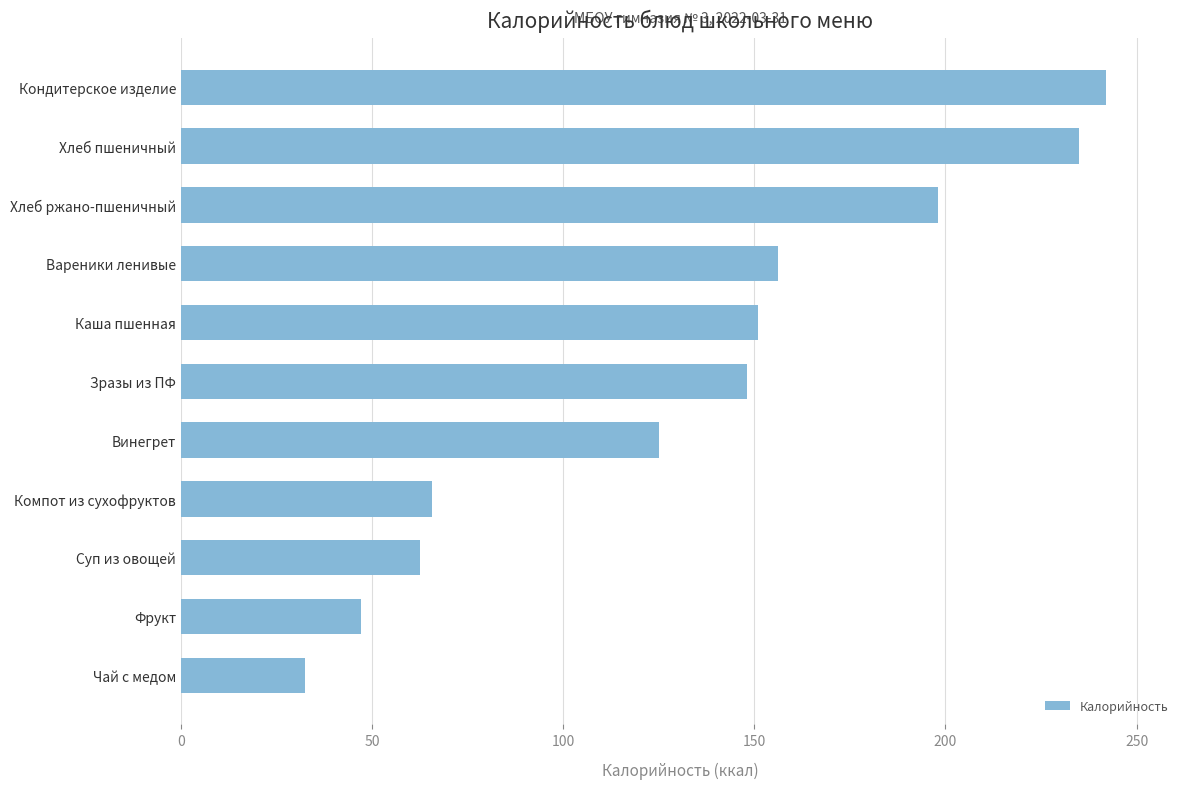

Is it true that the value at Чай с медом is 55.5?

False